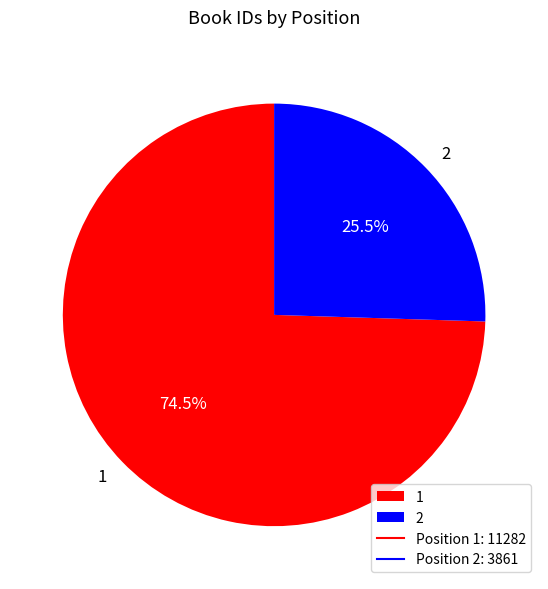

Count the number of slices in the pie.

2